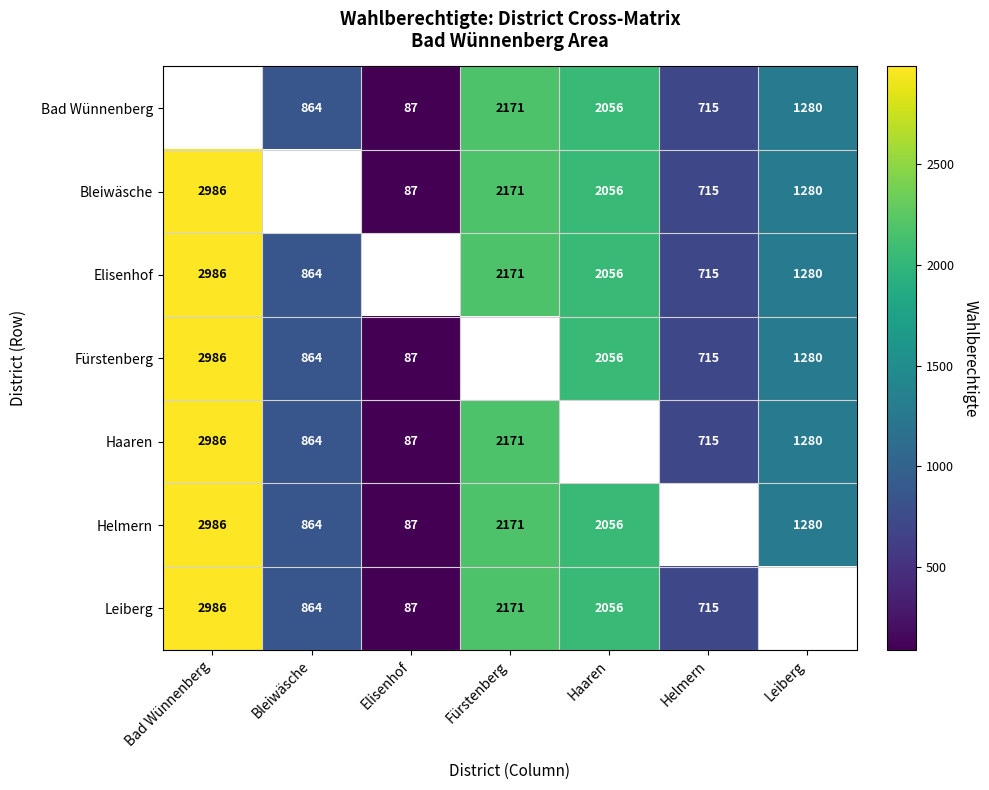

What is the greatest value displayed?

2986.0